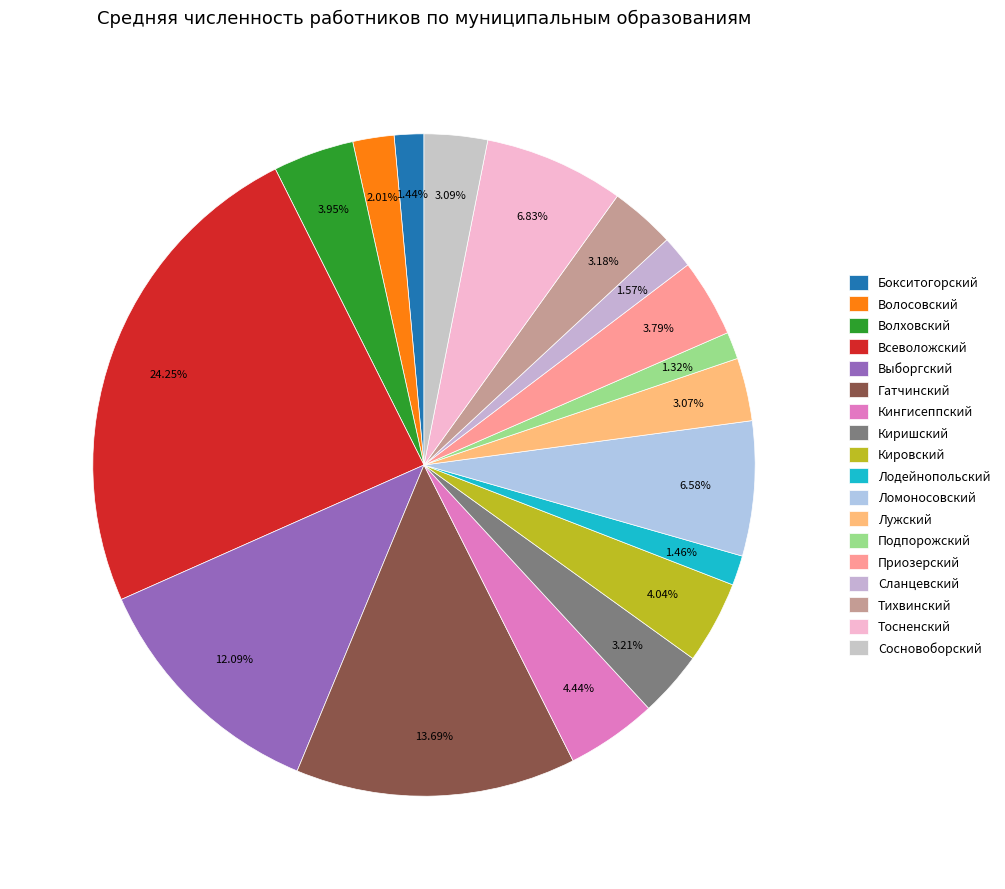

The Тосненский slice represents 13% of the pie. True or false?

False